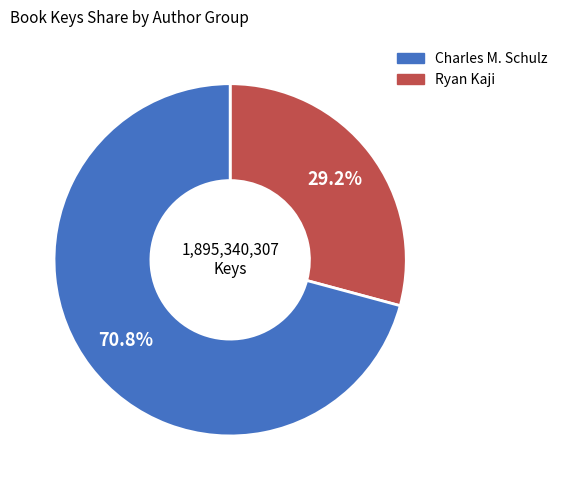

Is there a majority slice in this chart?

Yes